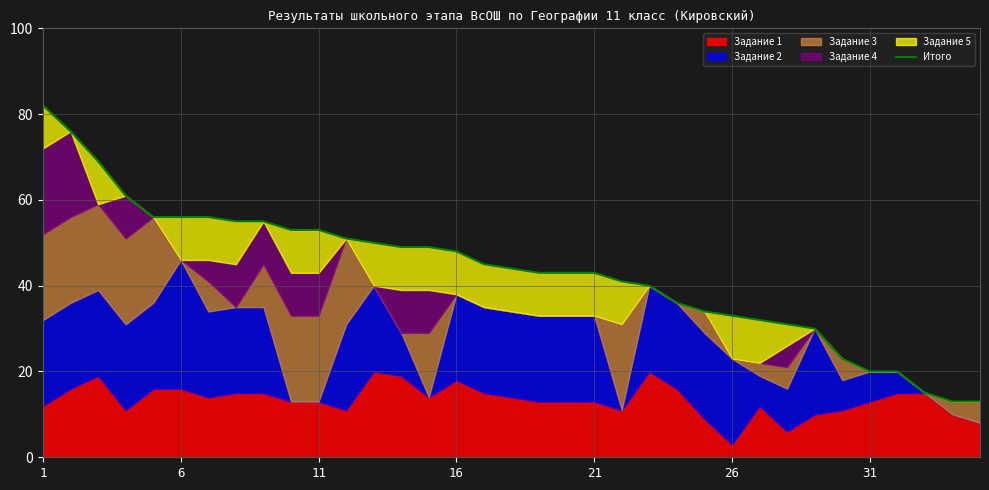

How many values exceed 44?

17